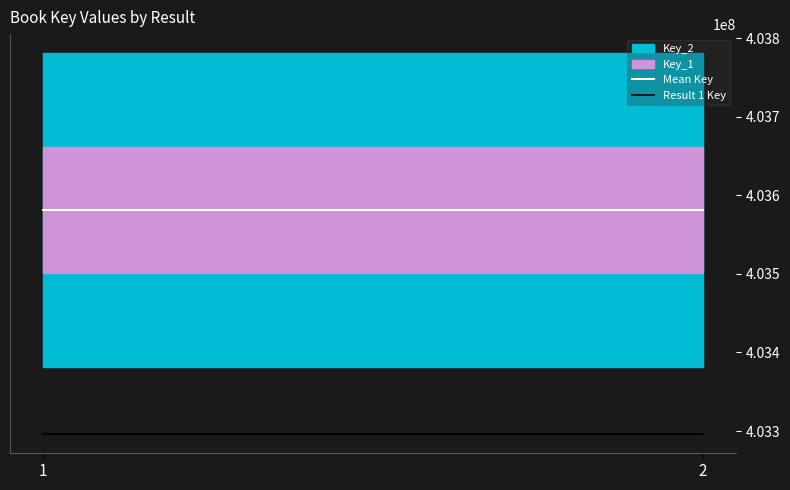

Is this an area chart (filled region under the line)?

No